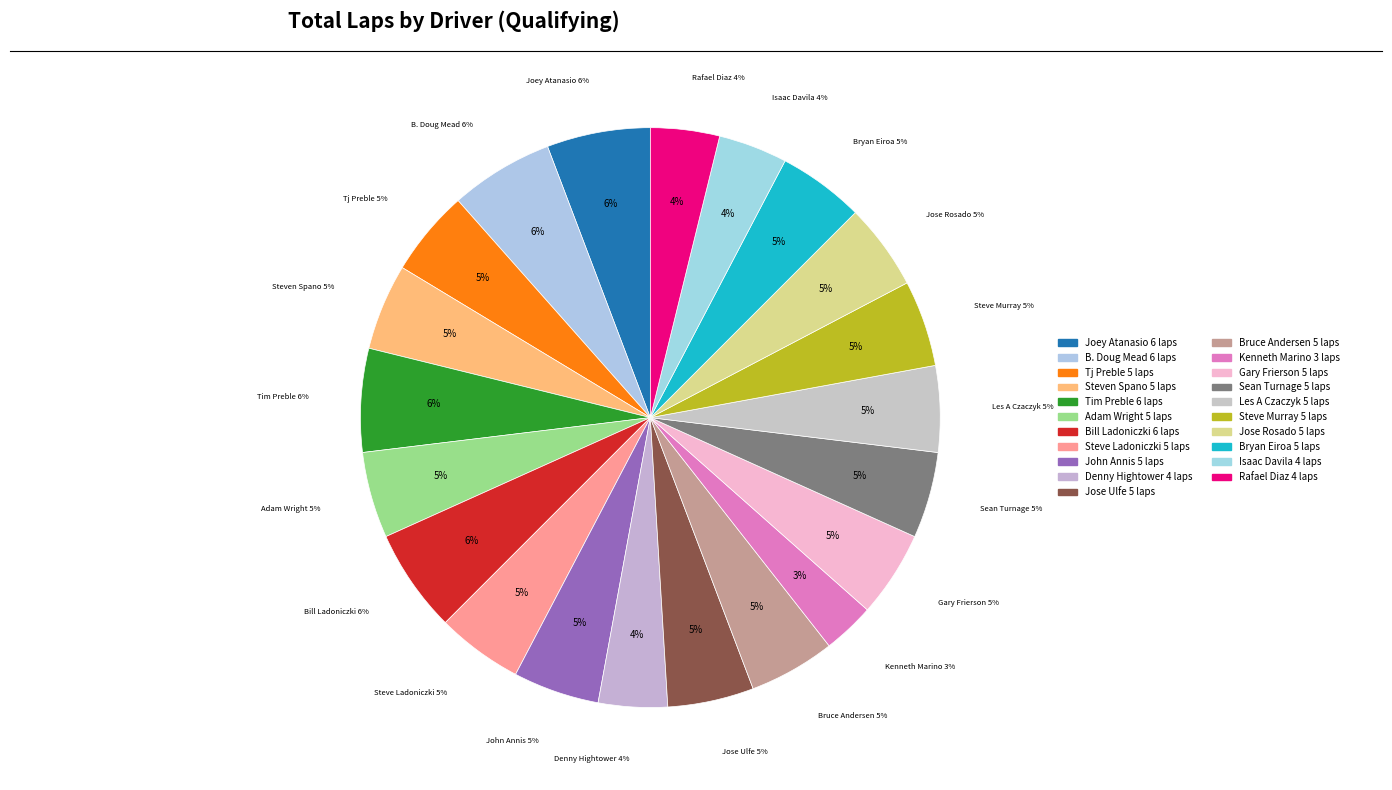

Does SRF3 account for over 50% of the chart?

No